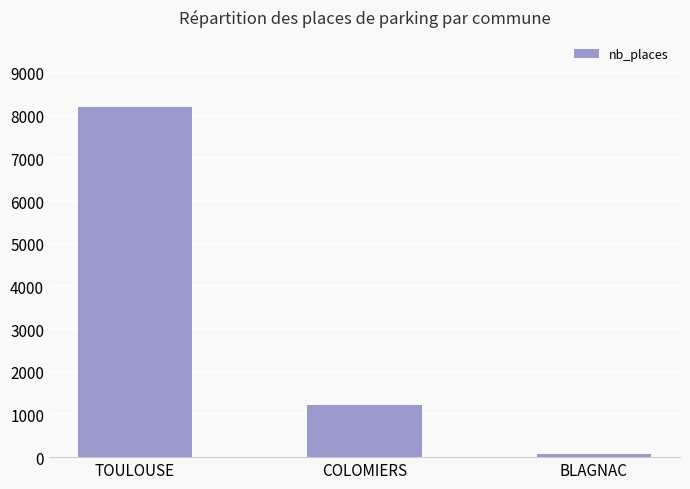

List the labels in order of value, smallest first.

BLAGNAC, COLOMIERS, TOULOUSE